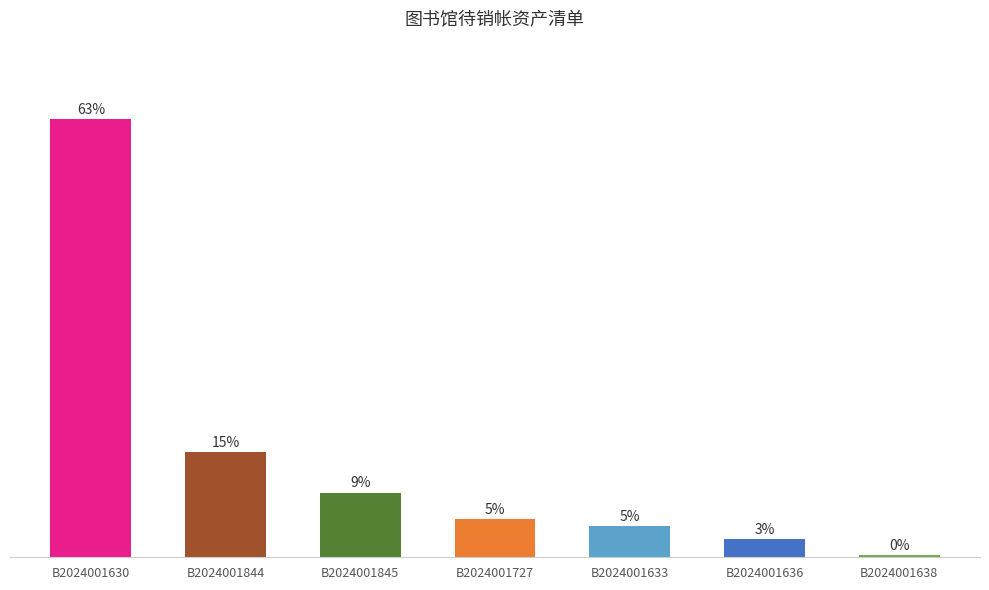

Are the bars horizontal?

No